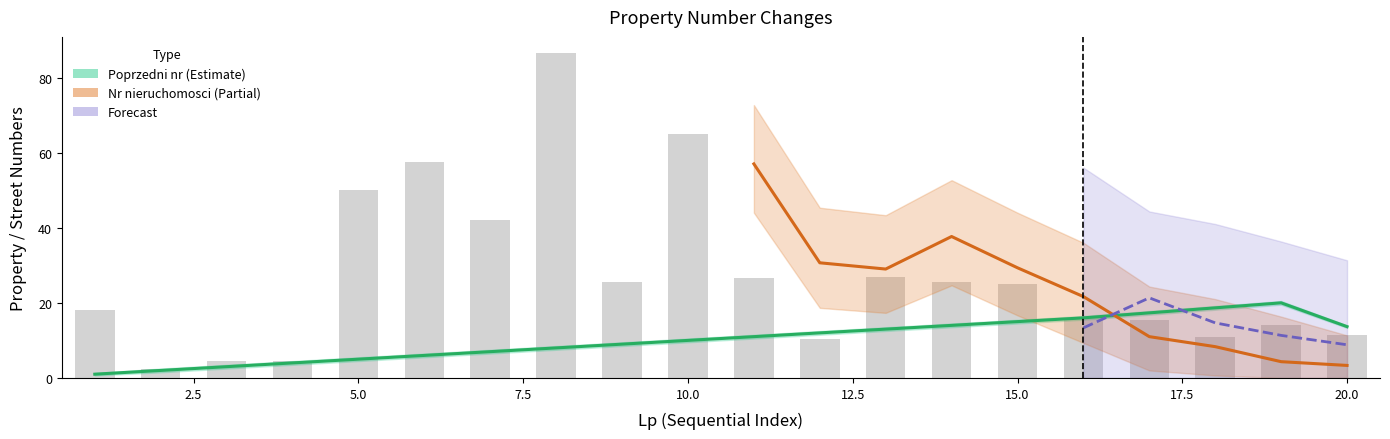

The chart shows a value of 14.0 at 19. True or false?

True